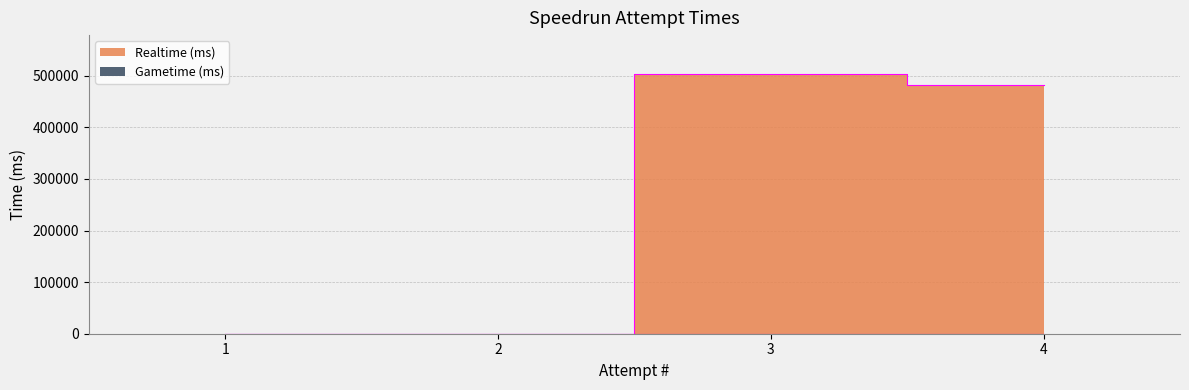

Where is the first local maximum?

3